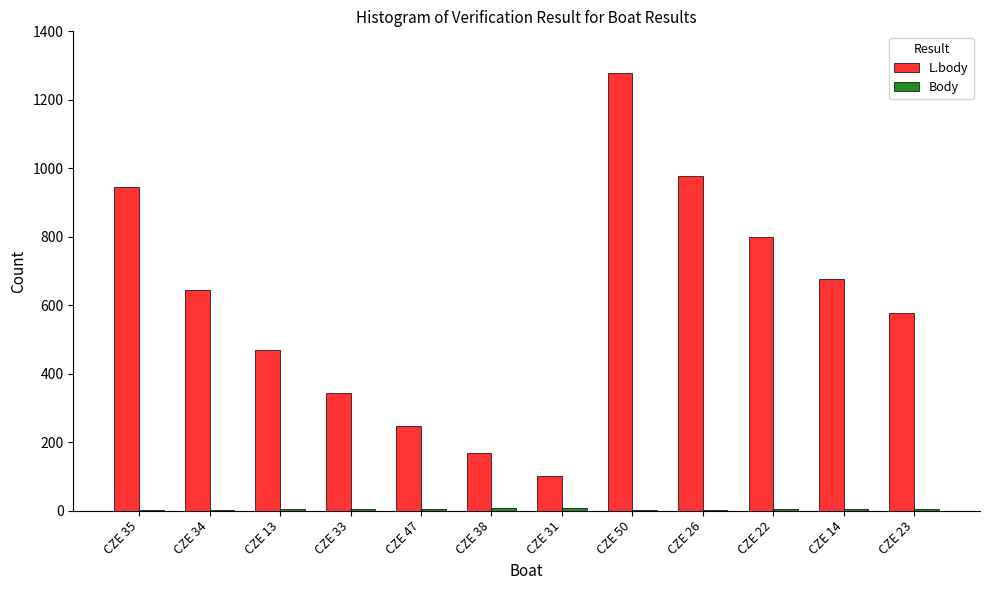

What is the spread (max minus min) of values at CZE 38?

162